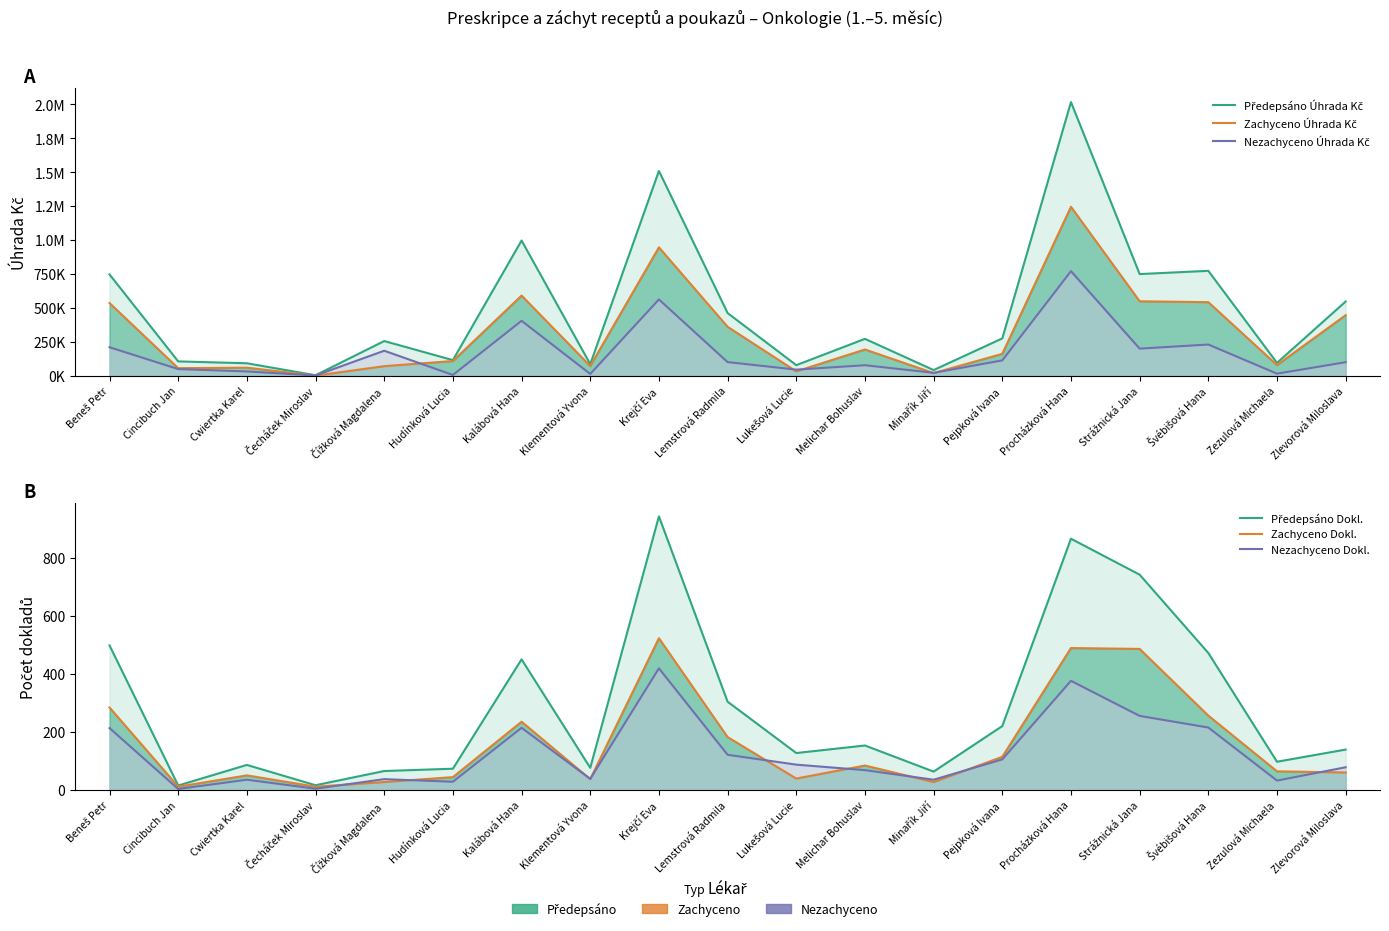

Count the number of categories in the chart.

19